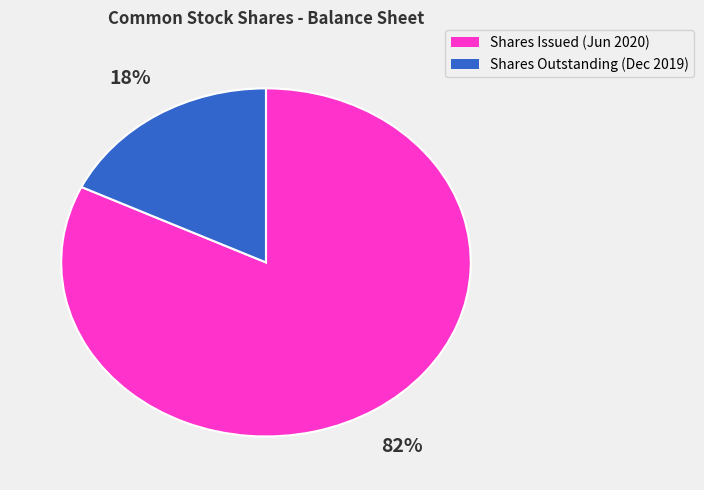

To the nearest percent, what is the difference between the largest and smallest slice percentages?

64%